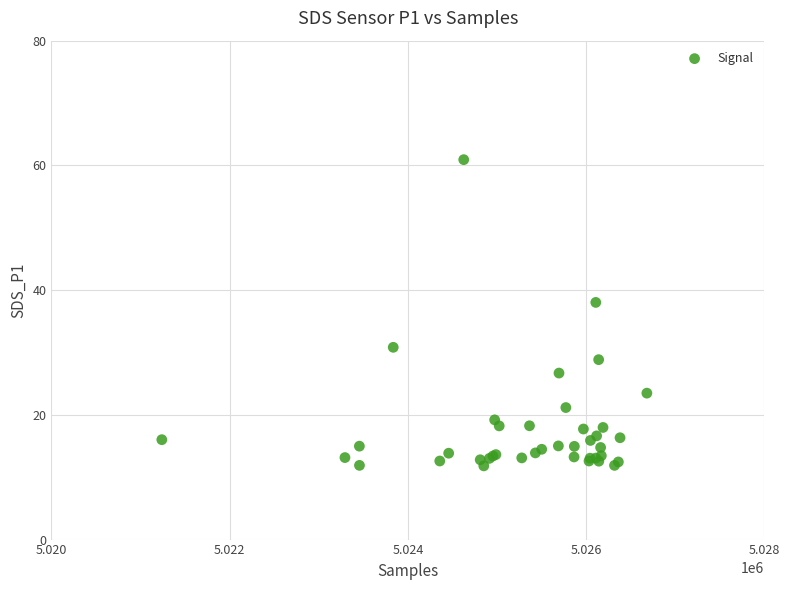

What Y value in the scatter plot is closest to 36?

38.0